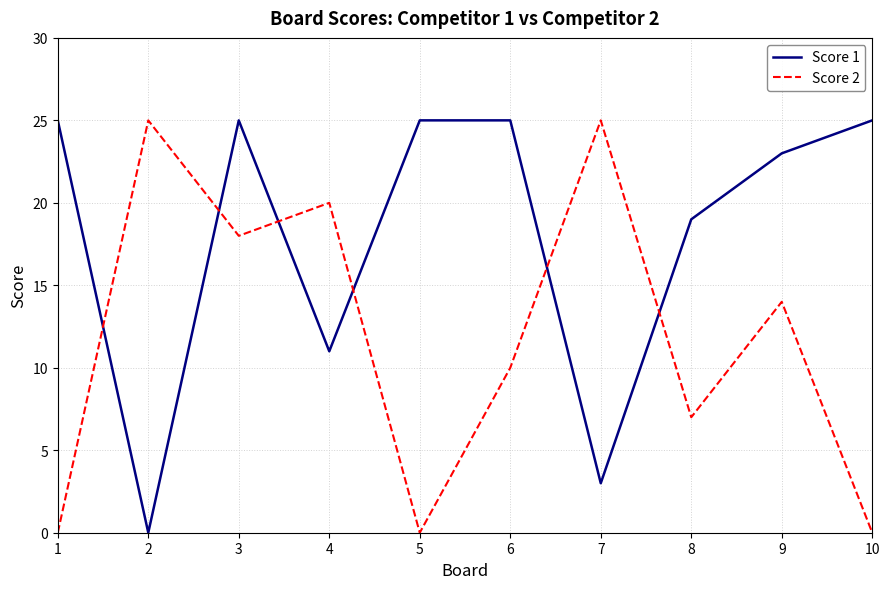

The Score 1 series shows 3 at 7. True or false?

True